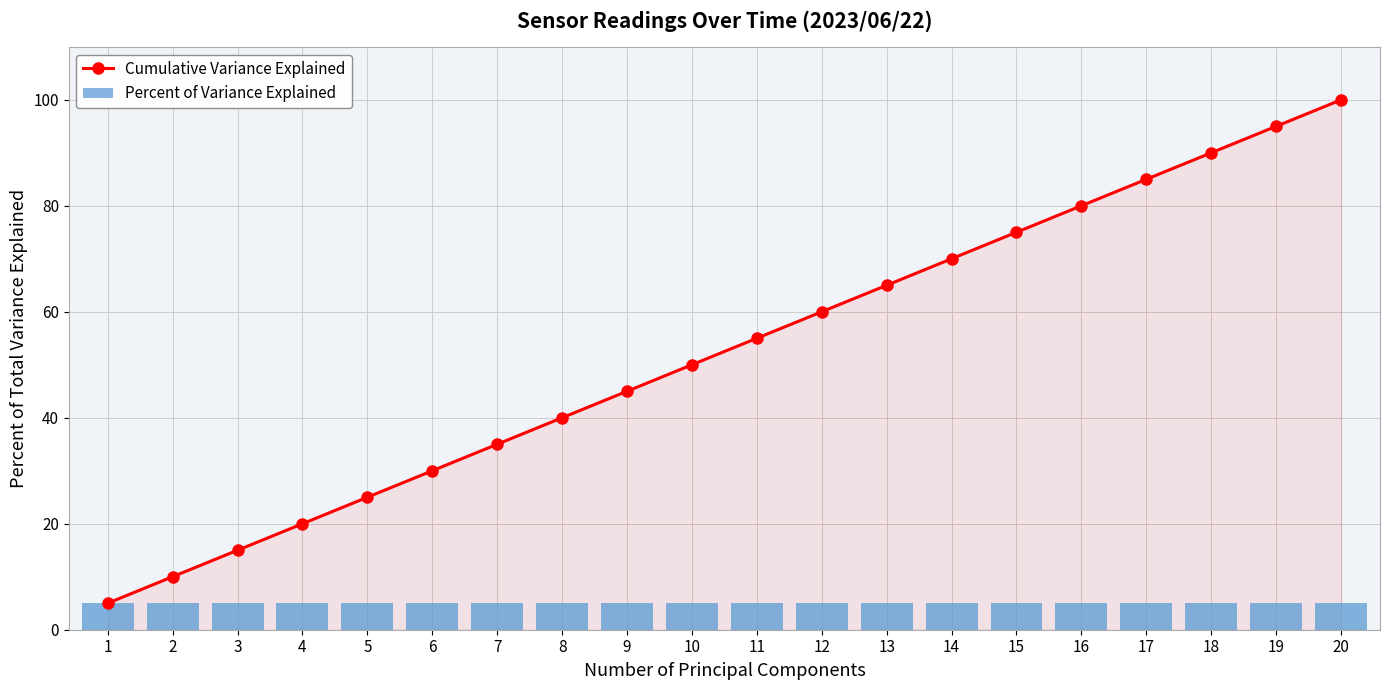

What is the difference between the maximum and minimum values in the Cumulative Variance Explained series?

95.0